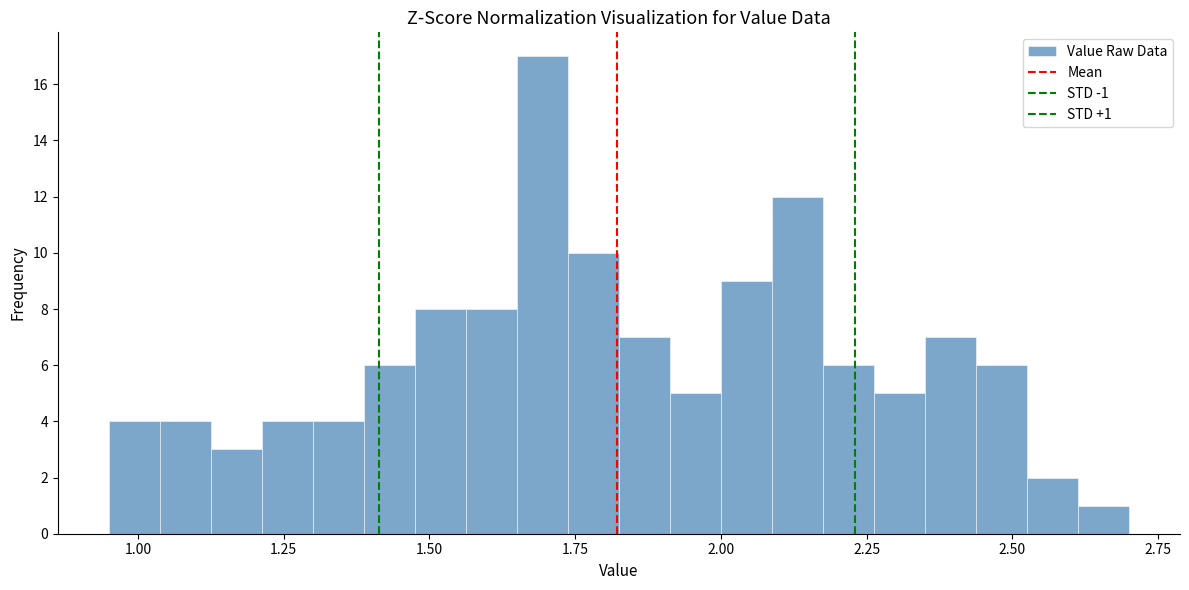

Read against the x-axis, roughly where is the centre of the tallest bar?

1.70